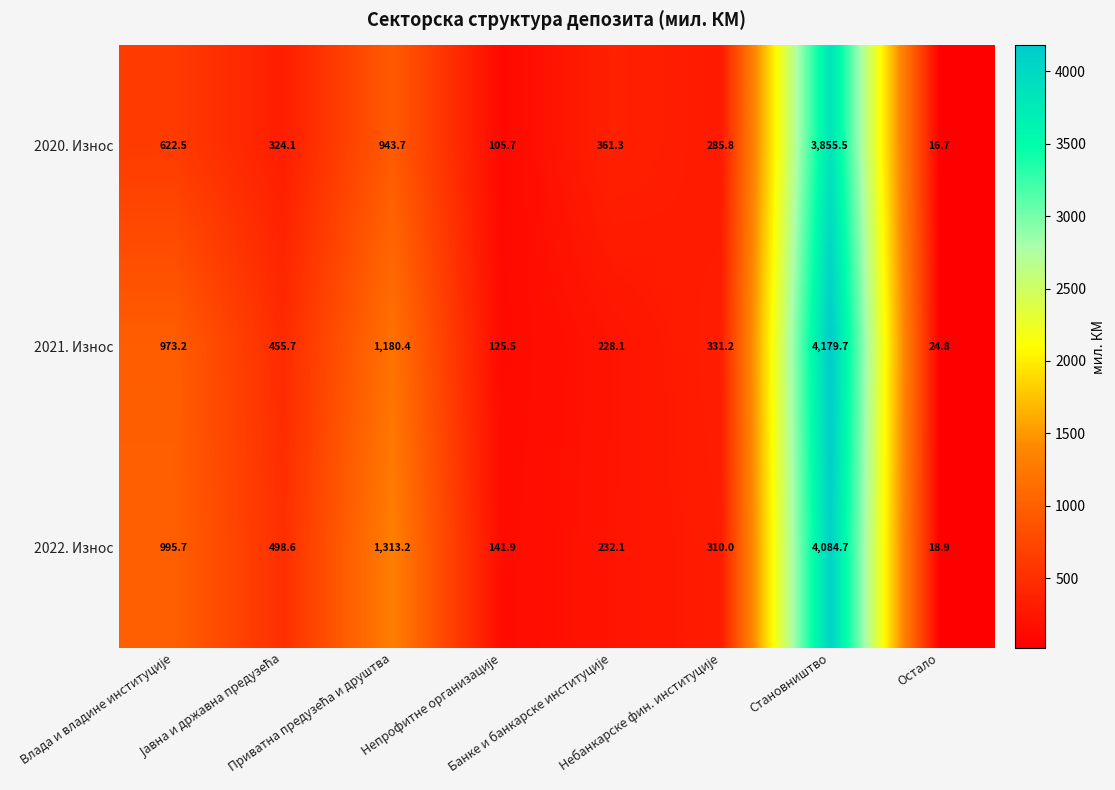

Which series has the widest spread of values?

2021. Износ